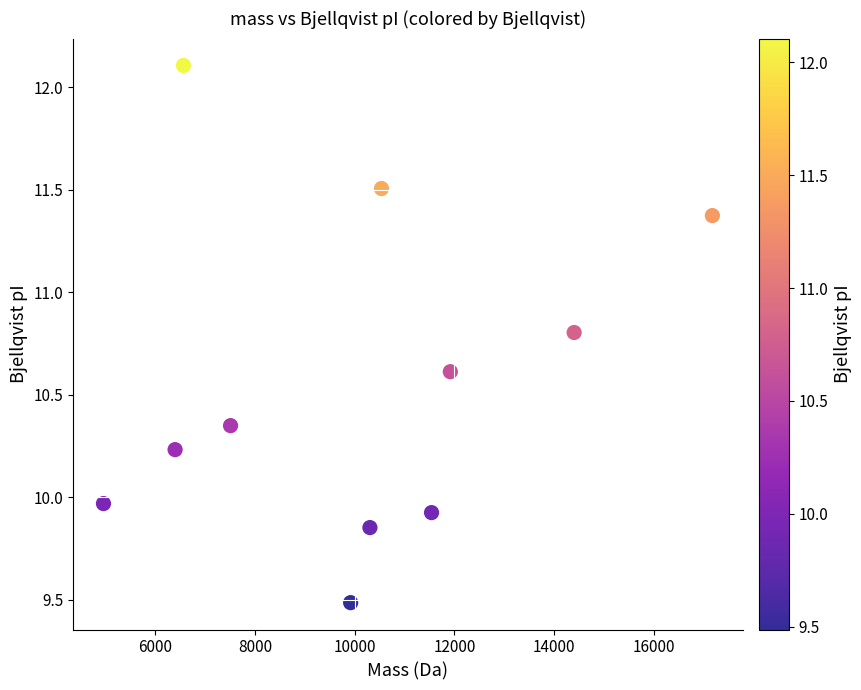

What is the range of Y values (max minus min)?

2.6